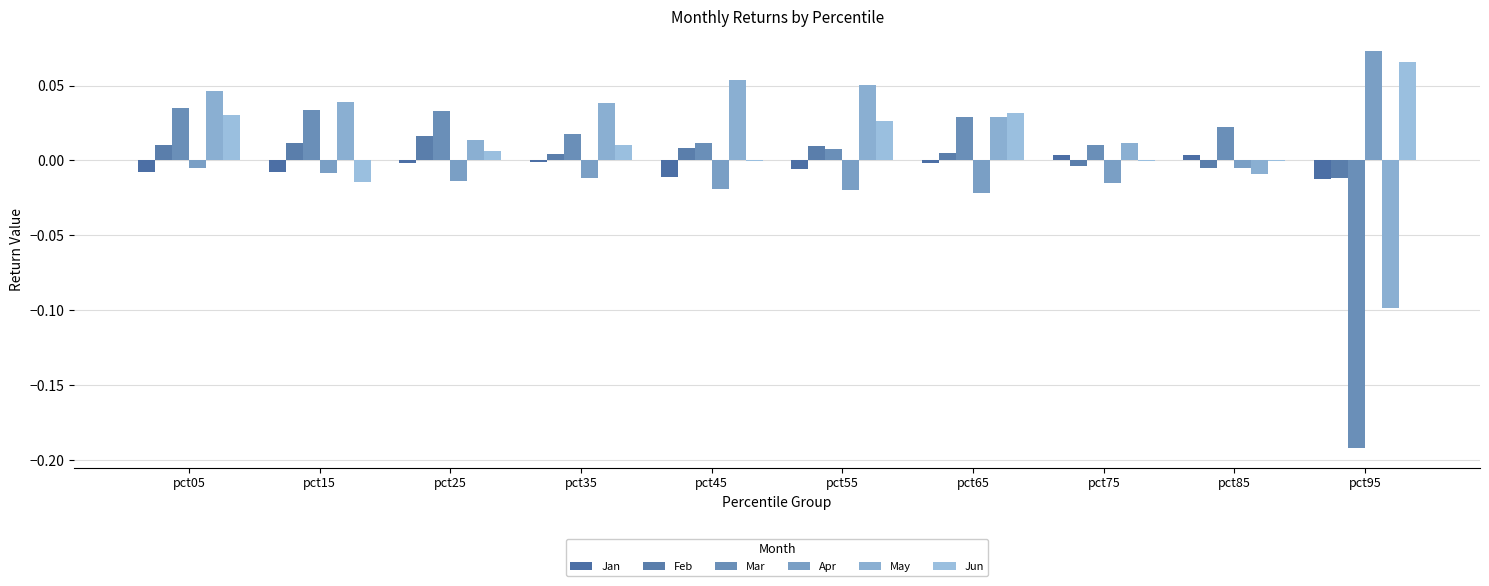

How many data points does each series have?

10